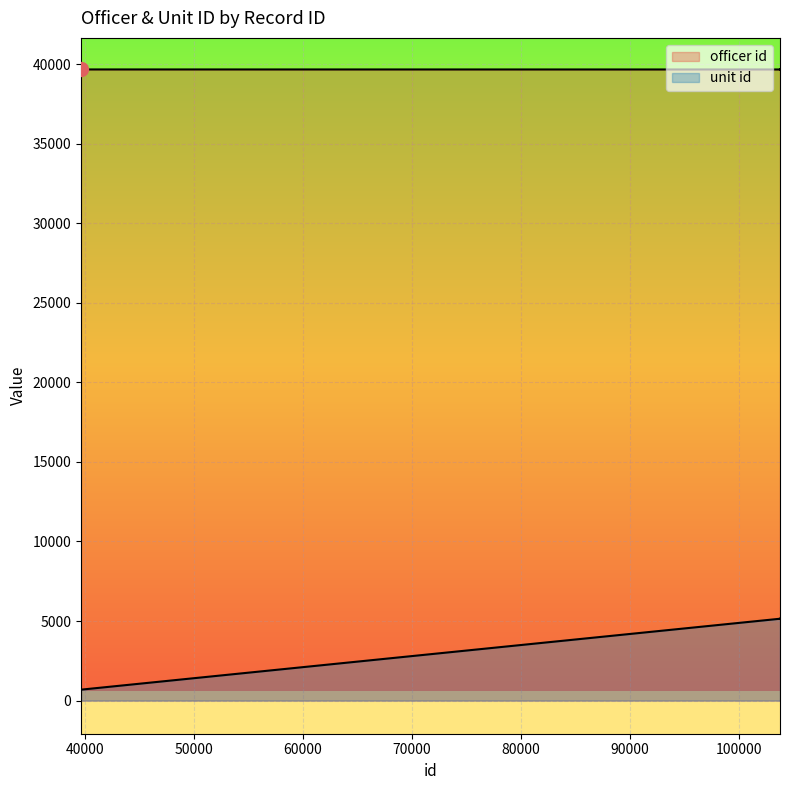

Rank the series at 103771 from lowest to highest value.

unit id, officer id